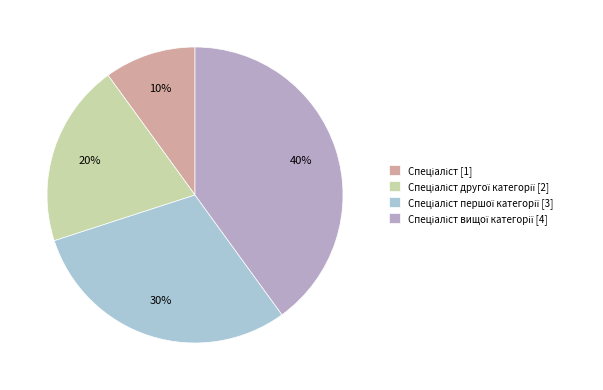

Is there a majority slice in this chart?

No